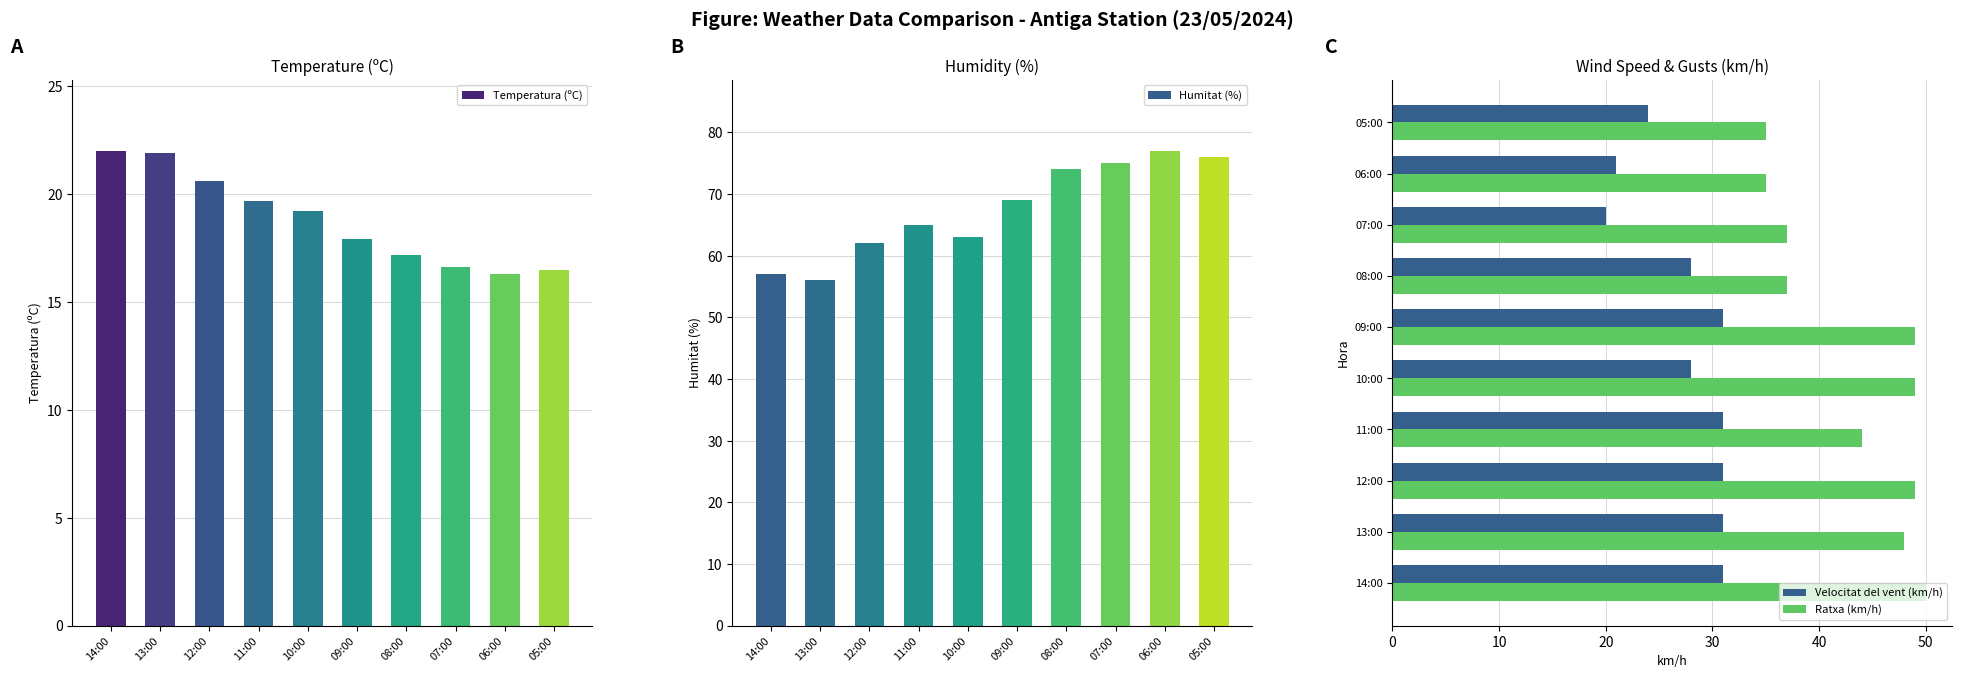

Count the number of categories in the chart.

10